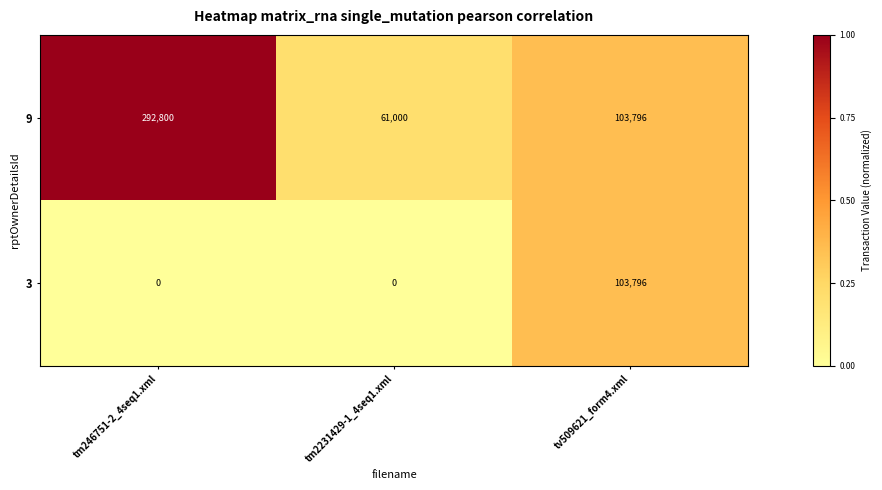

The 3 series shows 136796 at tv509621_form4.xml. True or false?

False